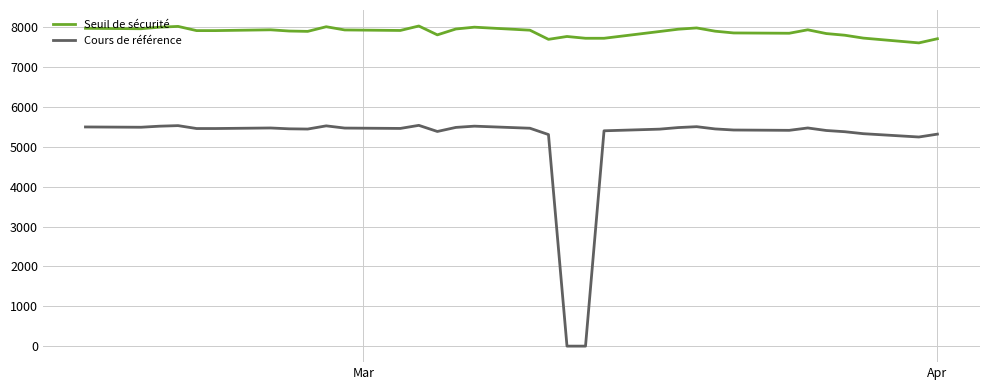

True or false: Cours de référence has more than 0 points higher than both neighbors.

True